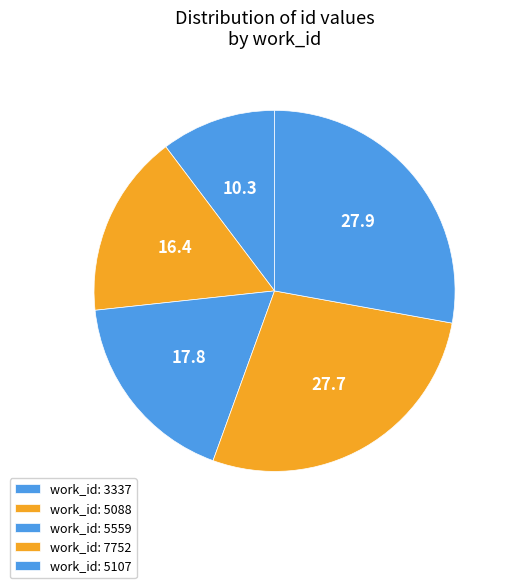

How many slices are in this pie chart?

5